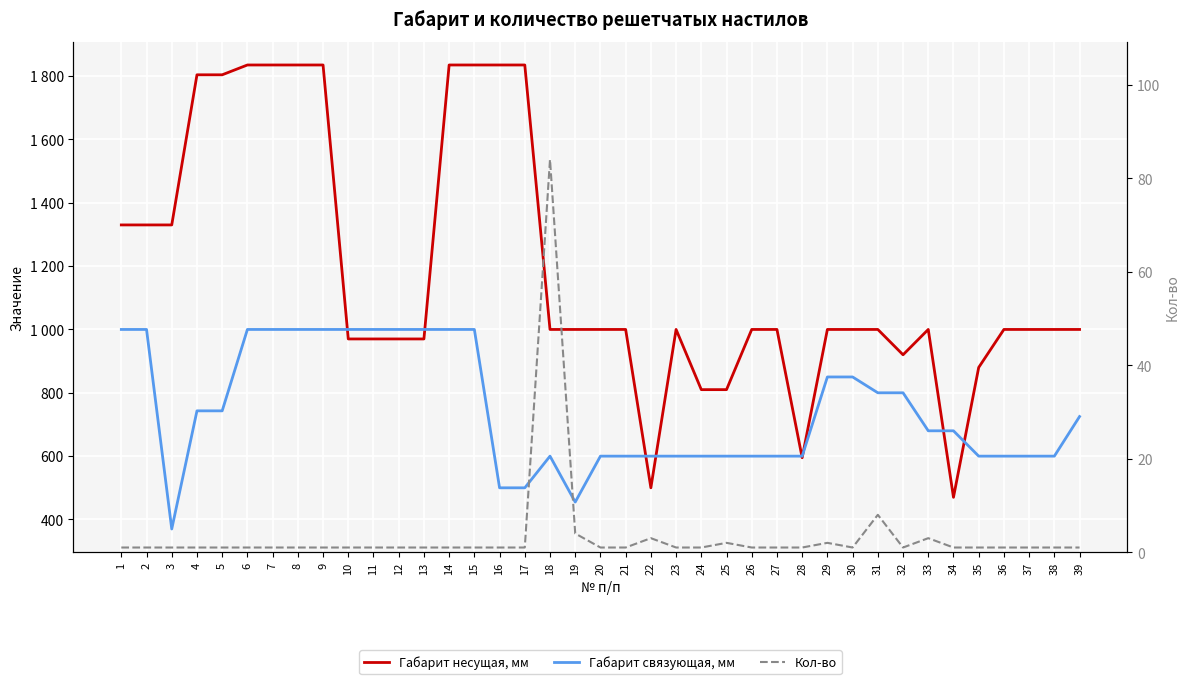

What value does the Габарит несущая, мм series have at 37, to the nearest 10?

1000